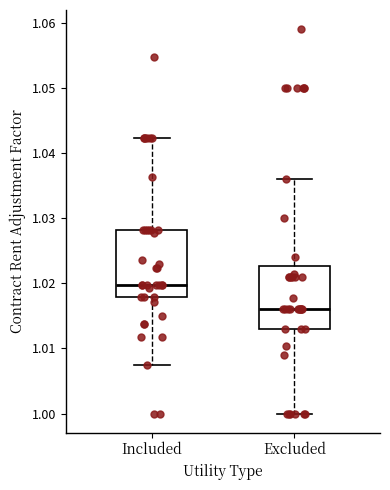

Reading left to right, read every box against the y-axis: the position of its median line, the range the box covers, and the ends of its whiskers. The values are not printed on the chart, so give them approximately, as read against the axis.

Included: median 1.020, box 1.018 to 1.028, whiskers 1.008 to 1.042
Excluded: median 1.016, box 1.013 to 1.023, whiskers 1.000 to 1.036